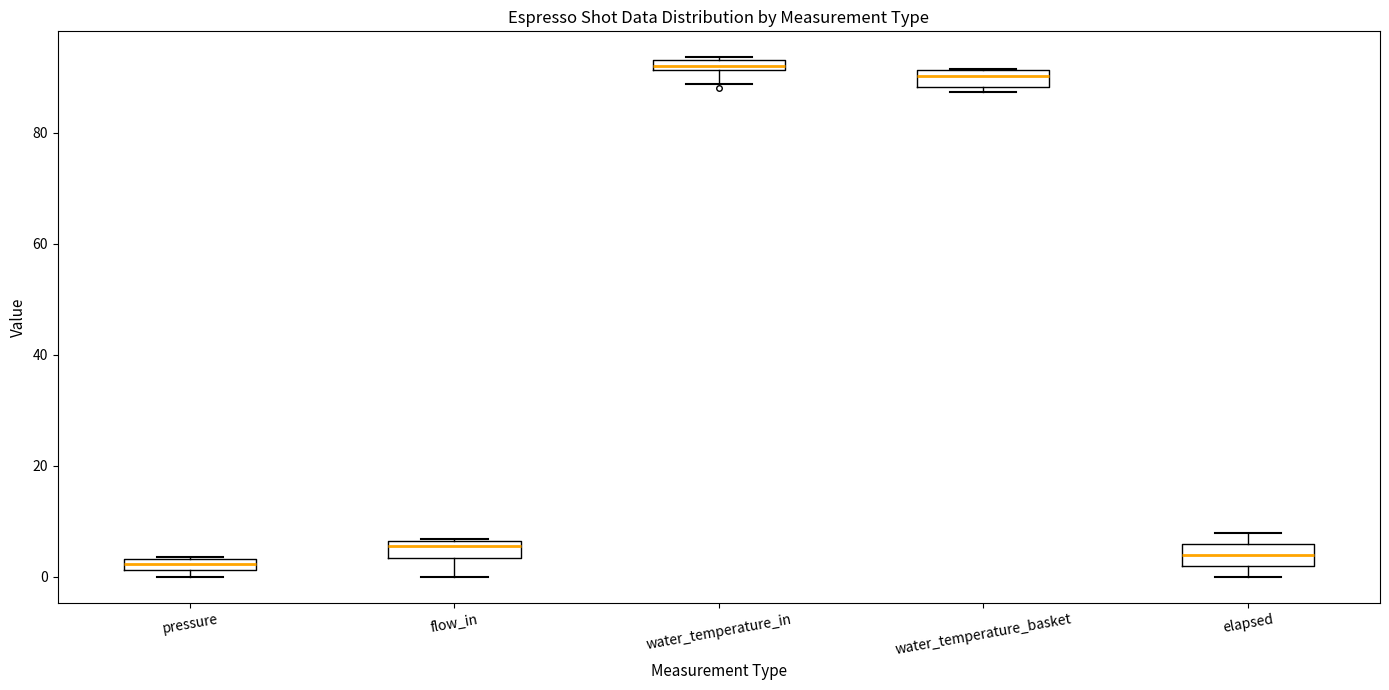

Where does the lower whisker of the box for water_temperature_in end on the y-axis? The values are not printed on the chart, so give them approximately, as read against the axis.

88